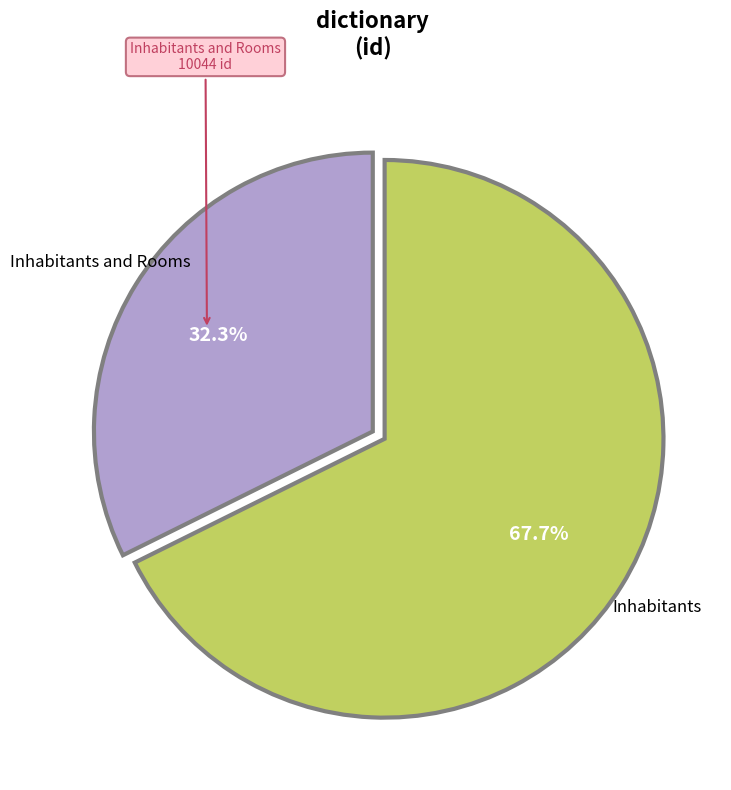

Count the number of slices in the pie.

2